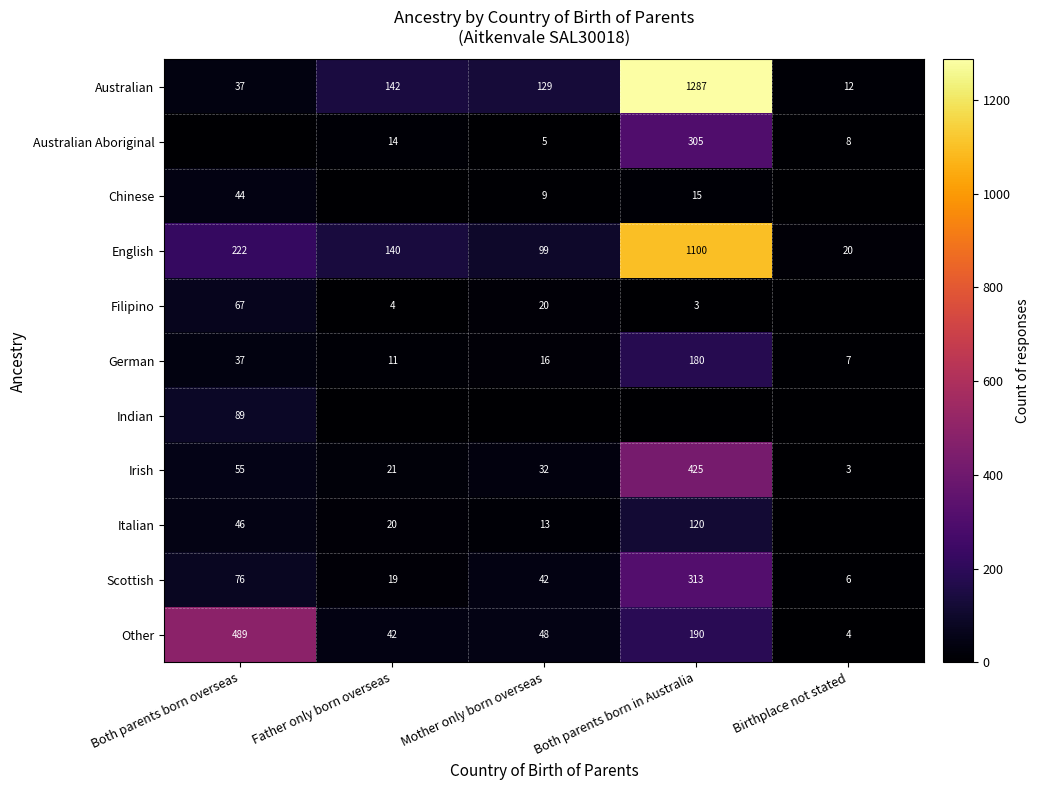

How many series are shown in this chart?

11